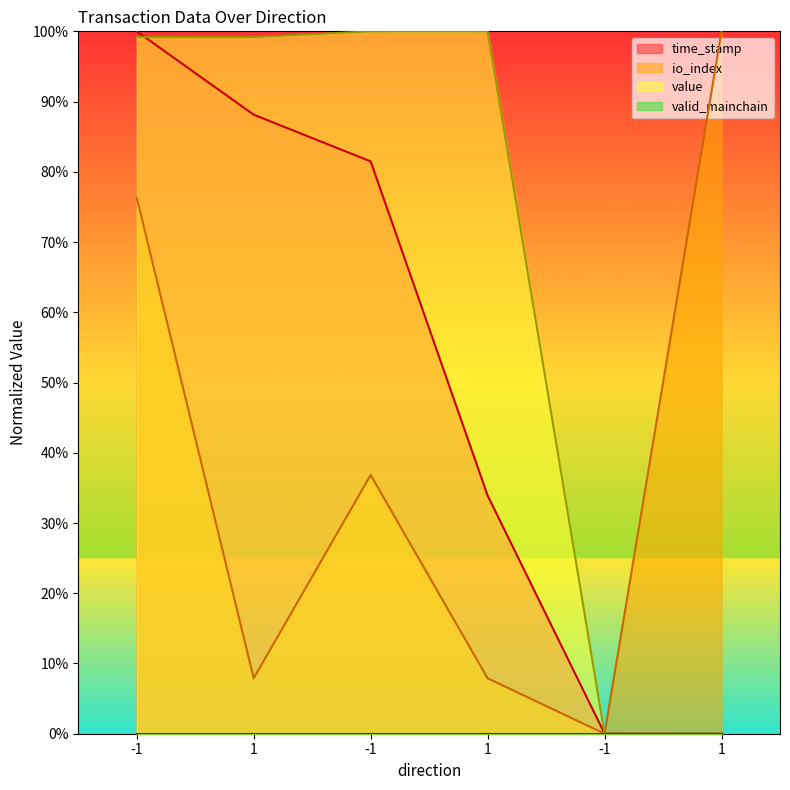

What is the total value across all series at -1?

2.8